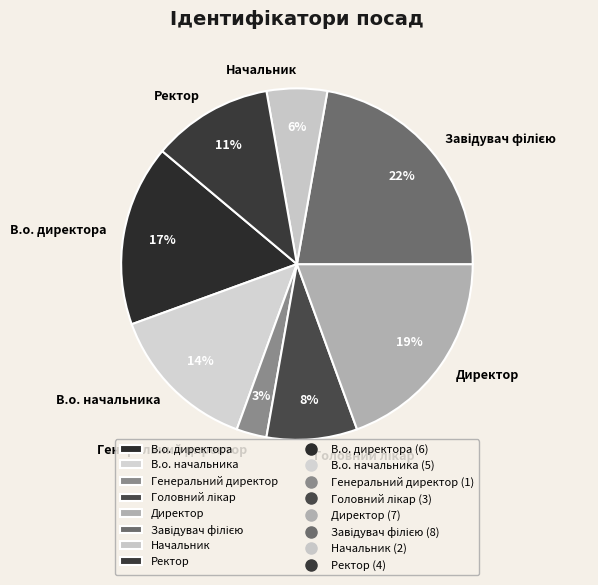

True or false: Директор accounts for 14% of the total.

False